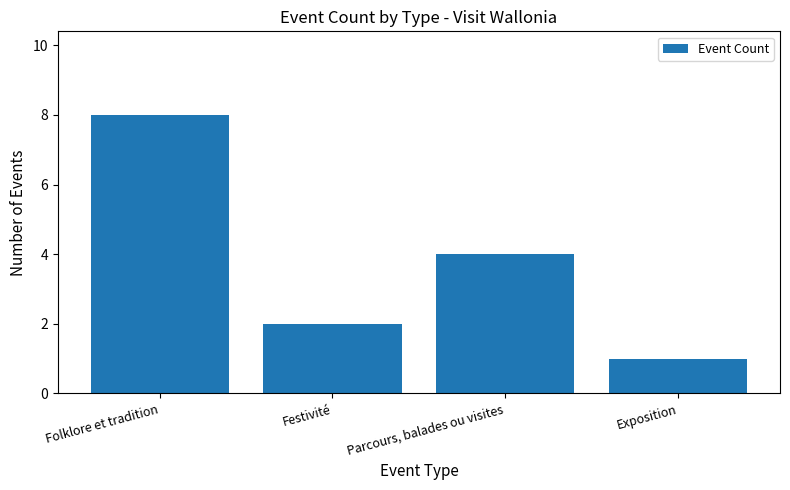

What is the change in value from Festivité to Exposition?

-1